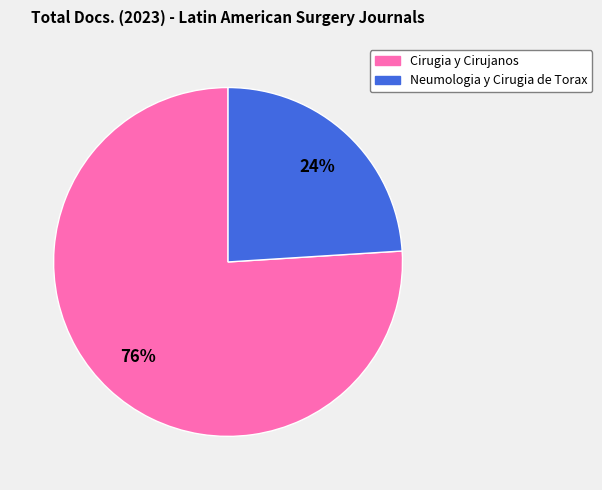

To the nearest percent, what is the average slice percentage?

50%